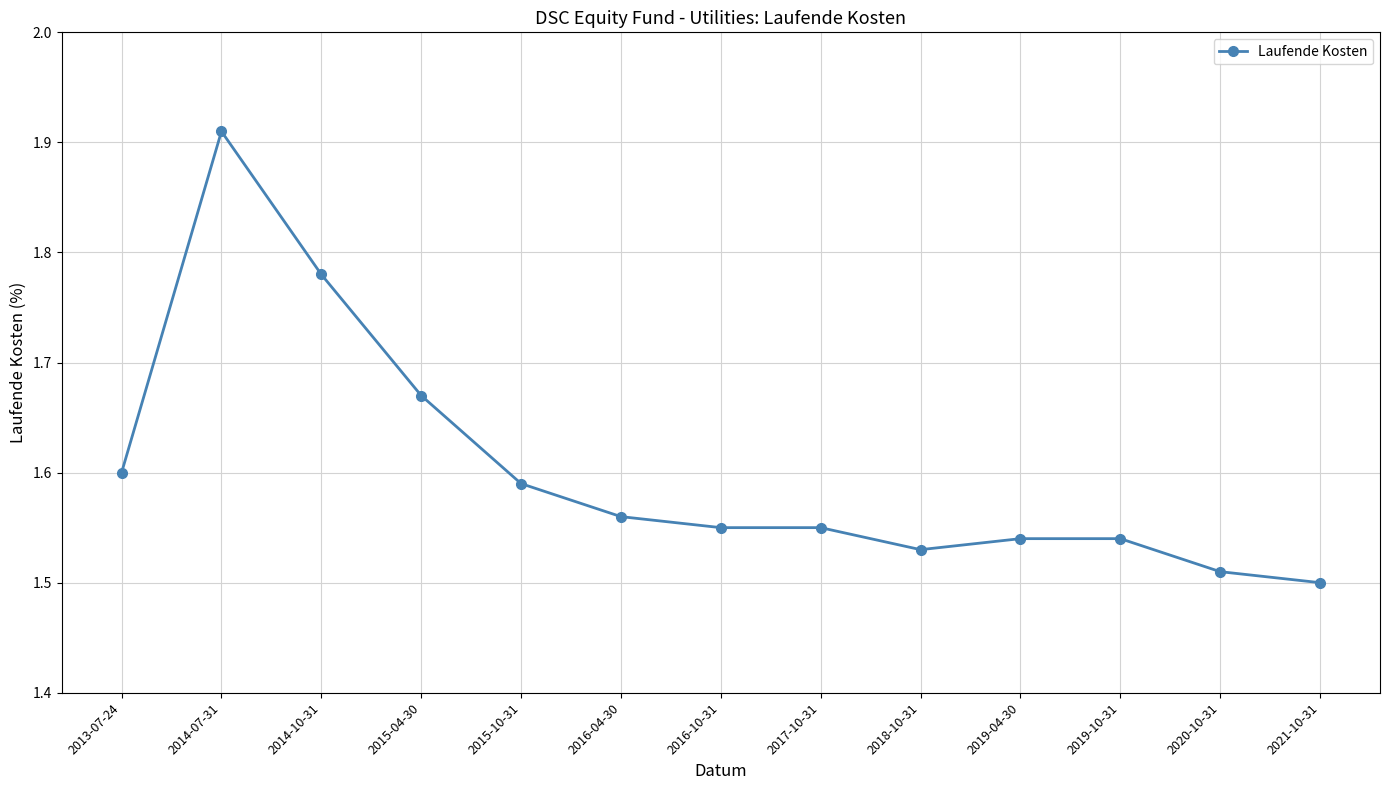

At which category does the data reach its first local peak?

2014-07-31